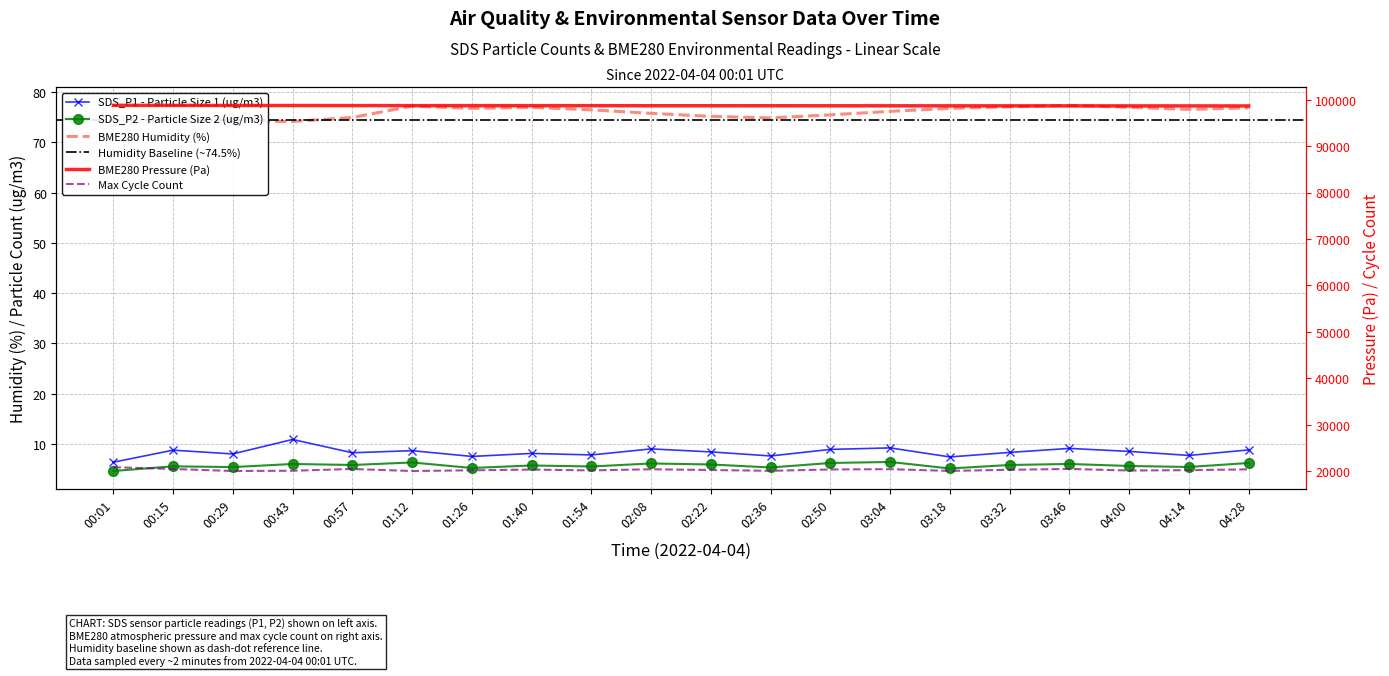

At which category does Max_cycle reach its first local valley?

00:29